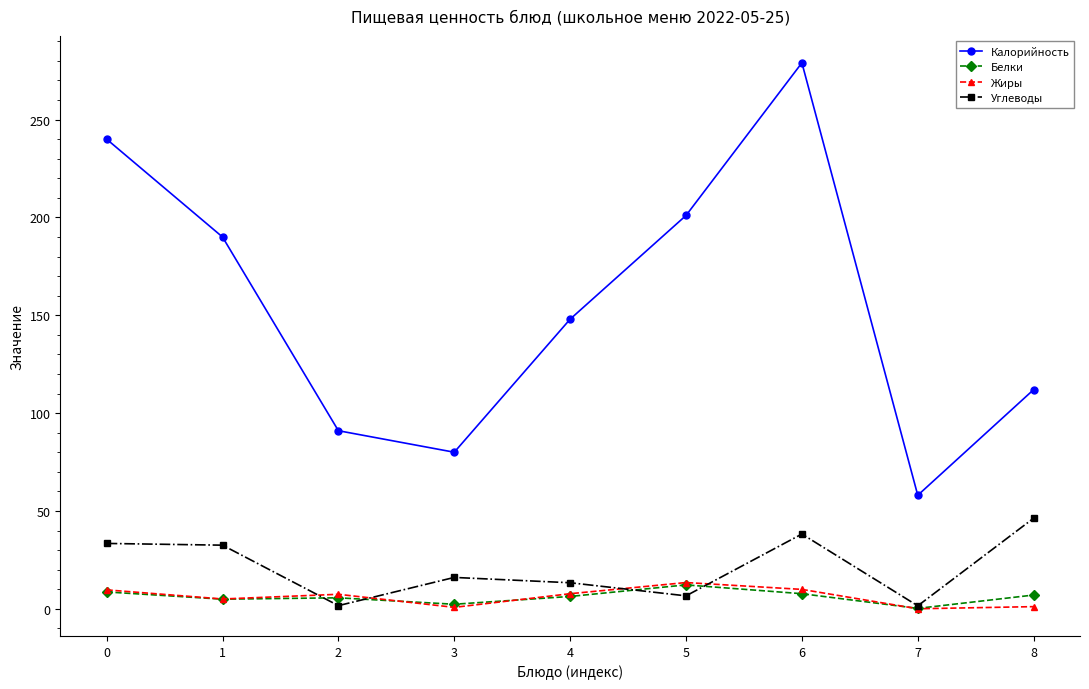

In Калорийность, how many points are higher than both neighbors (excluding endpoints)?

1